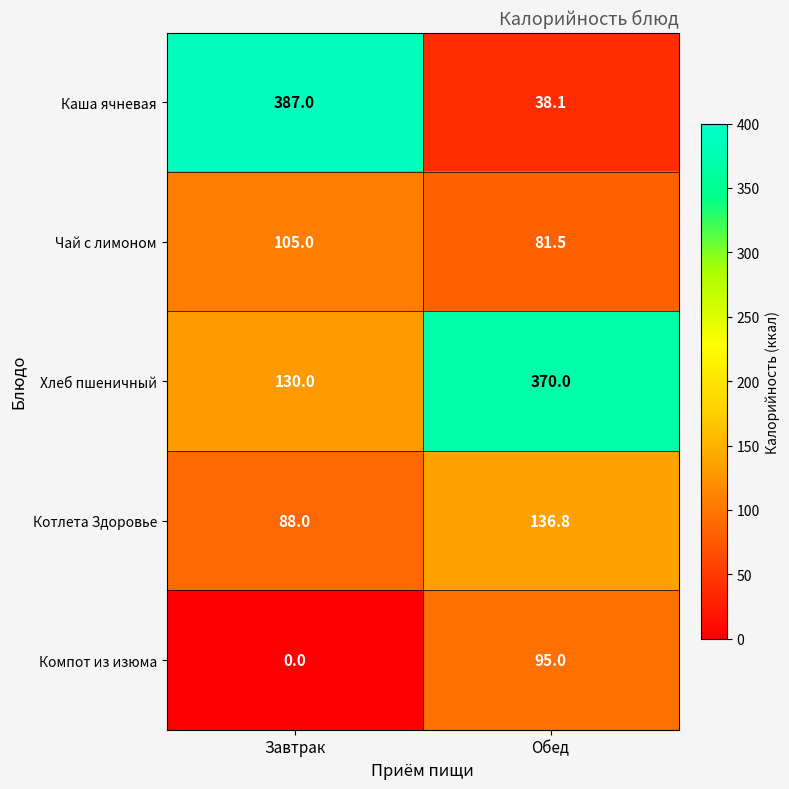

How many distinct data groups are displayed?

5